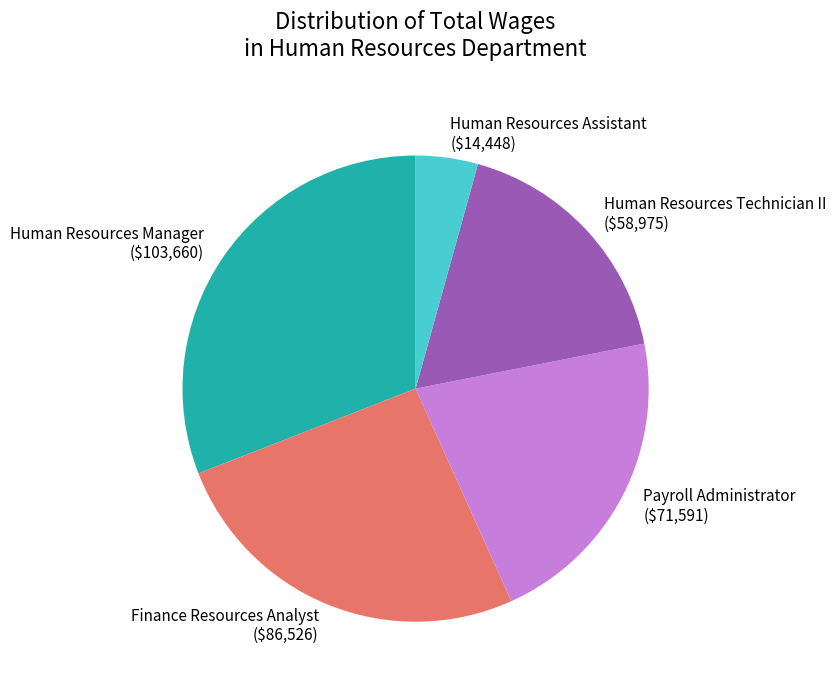

Is the sum of Human Resources Assistant and Payroll Administrator greater than half?

No